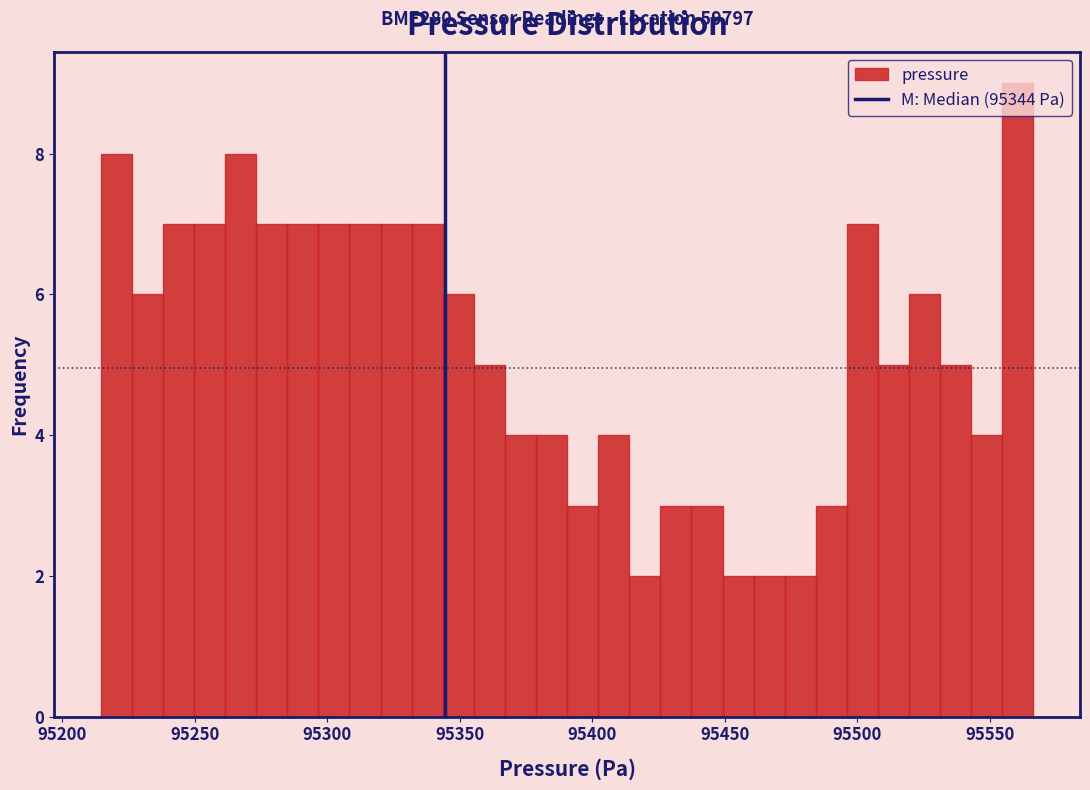

Read against the x-axis, roughly where is the centre of the tallest bar?

95560